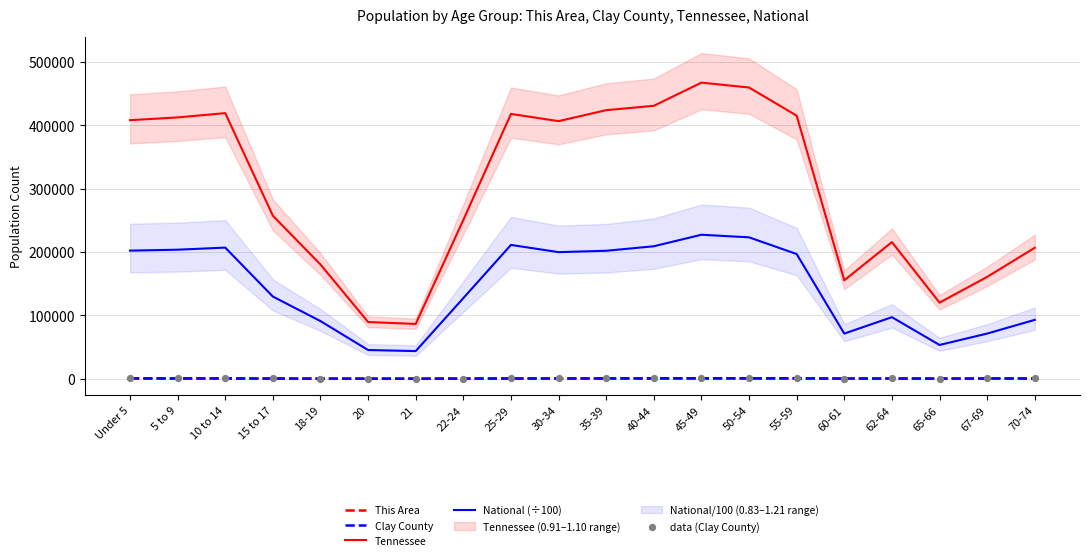

Which series contains the highest Y value?

Tennessee